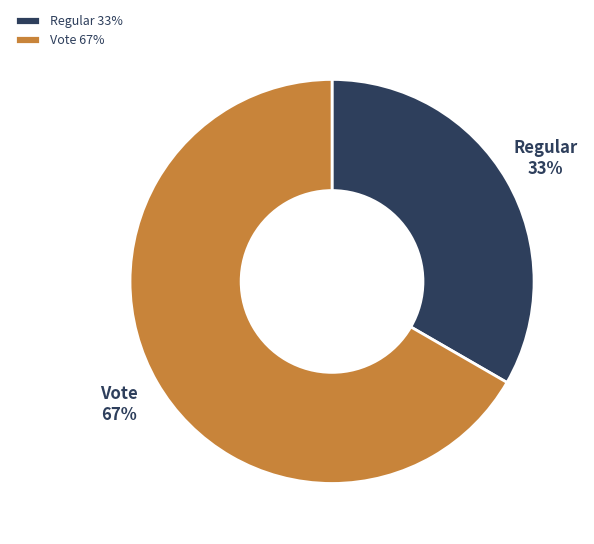

To the nearest percent, what is the average slice percentage?

50%